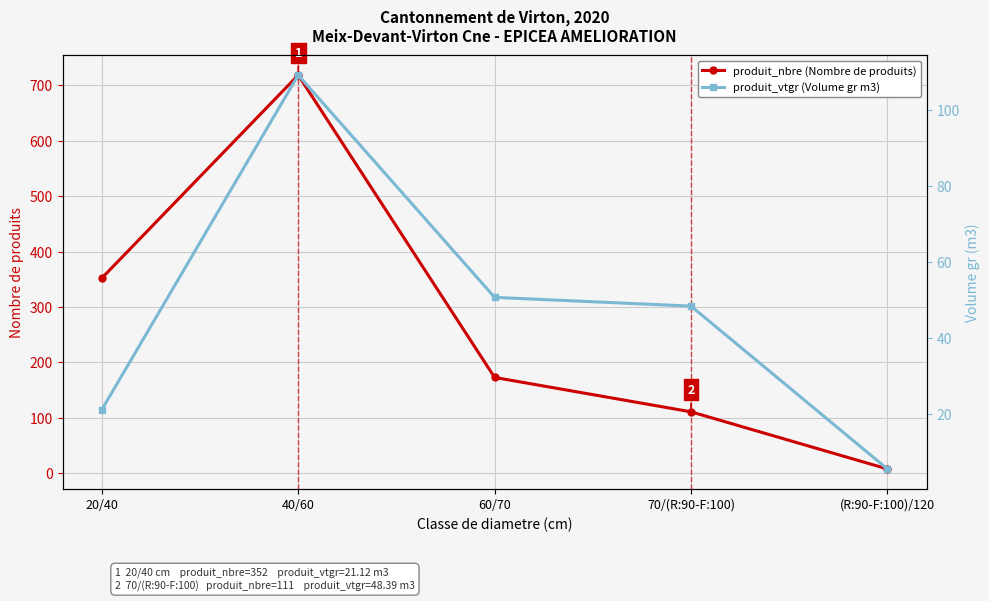

How many data points in produit_vtgr (Volume gr m3) are above 48?

3